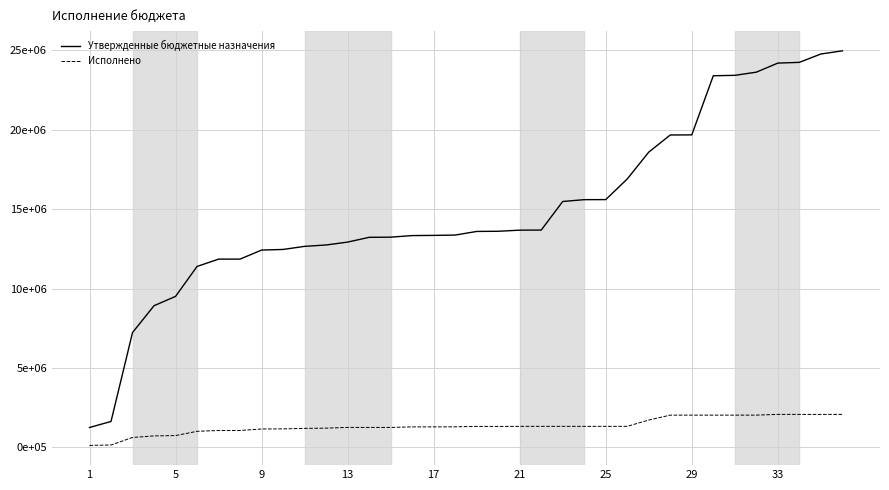

What is the smallest value displayed?

129853.3